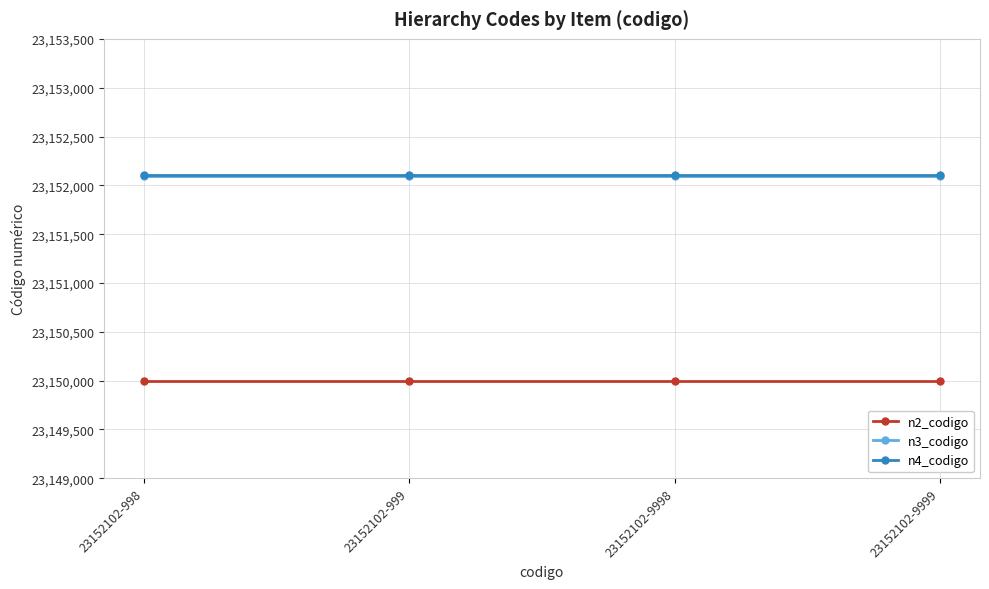

What is the value of the n3_codigo point at the 4th from the left?

23152100